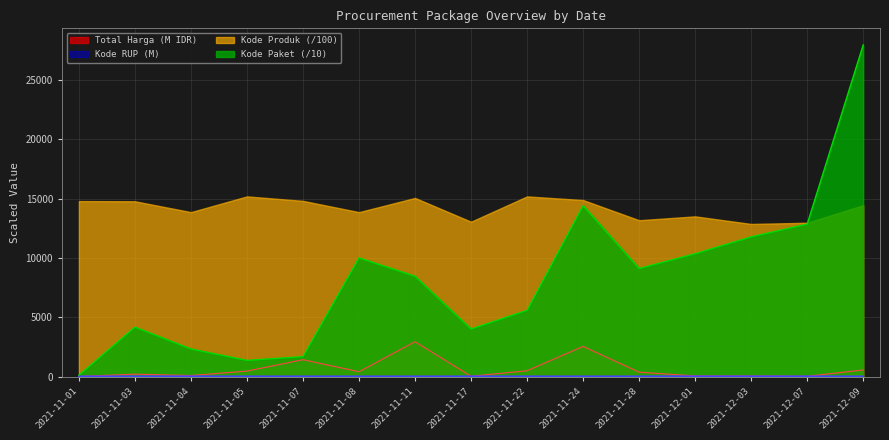

Is it true that Kode Paket equals 1682.3 at 2021-11-07?

True